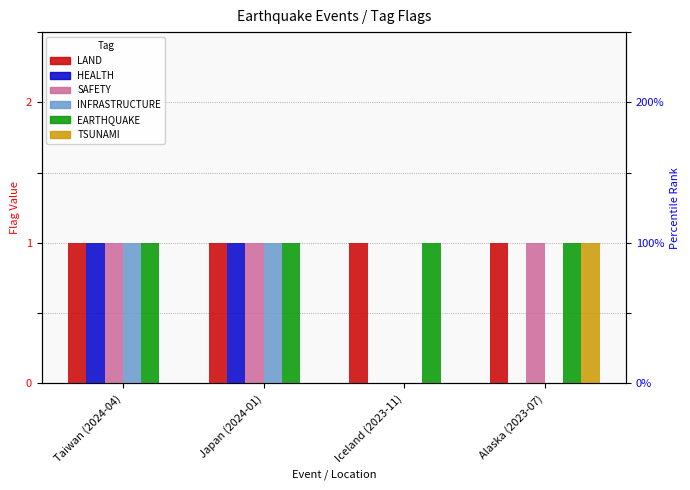

Reading left to right, what are all the values shown in this chart?

LAND: Taiwan (2024-04)=1	Japan (2024-01)=1	Iceland (2023-11)=1	Alaska (2023-07)=1
HEALTH: Taiwan (2024-04)=1	Japan (2024-01)=1	Iceland (2023-11)=0	Alaska (2023-07)=0
SAFETY: Taiwan (2024-04)=1	Japan (2024-01)=1	Iceland (2023-11)=0	Alaska (2023-07)=1
INFRASTRUCTURE: Taiwan (2024-04)=1	Japan (2024-01)=1	Iceland (2023-11)=0	Alaska (2023-07)=0
EARTHQUAKE: Taiwan (2024-04)=1	Japan (2024-01)=1	Iceland (2023-11)=1	Alaska (2023-07)=1
TSUNAMI: Taiwan (2024-04)=0	Japan (2024-01)=0	Iceland (2023-11)=0	Alaska (2023-07)=1